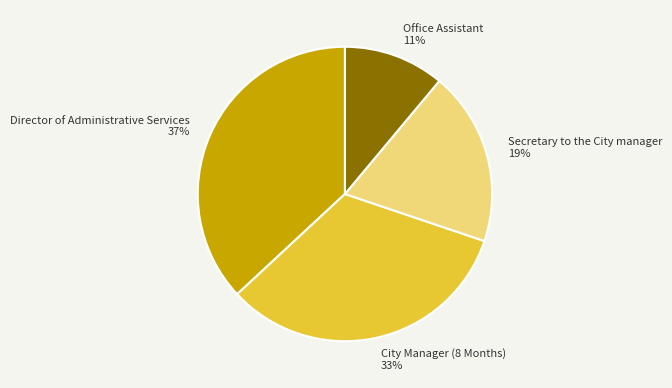

The City Manager (8 Months) slice represents 41% of the pie. True or false?

False